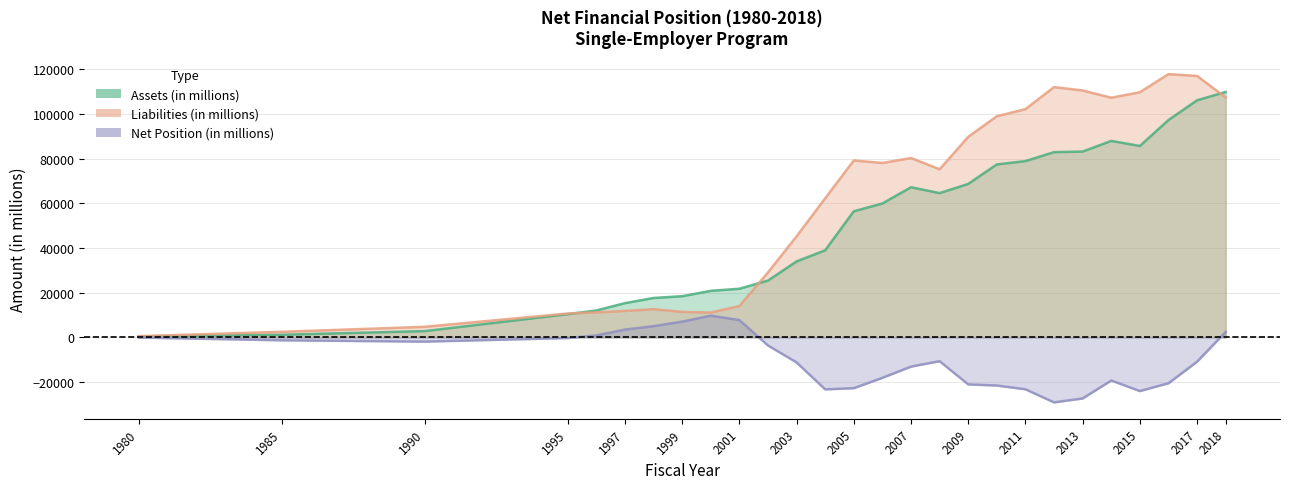

Reading right to left, list all the values displayed in this chart.

Assets (in millions): 2018=109941.0	2017=106196.0	2016=97342.0	2015=85735.0	2014=88013.0	2013=83227.0	2012=82973.0	2011=78960.0	2010=77463.0	2009=68736.0	2008=64612.0	2007=67241.0	2006=59972.0	2005=56470.0	2004=38993.0	2003=34016.0	2002=25430.0	2001=21768.0	2000=20830.0	1999=18431.0	1998=17631.0	1997=15314.0	1996=12043.0	1995=10371.0	1990=2797.0	1985=1155.0	1980=429.5
Liabilities (in millions): 2018=107502.0	2017=117110.0	2016=117922.0	2015=109800.0	2014=107351.0	2013=110608.0	2012=112115.0	2011=102226.0	2010=99057.0	2009=89813.0	2008=75290.0	2007=80352.0	2006=78114.0	2005=79246.0	2004=62298.0	2003=45254.0	2002=29068.0	2001=14036.0	2000=11126.0	1999=11393.0	1998=12619.0	1997=11833.0	1996=11174.0	1995=10686.0	1990=4710.0	1985=2480.3	1980=524.1
Net Position (in millions): 2018=2439.0	2017=-10914.0	2016=-20580.0	2015=-24065.0	2014=-19338.0	2013=-27381.0	2012=-29142.0	2011=-23266.0	2010=-21594.0	2009=-21077.0	2008=-10678.0	2007=-13111.0	2006=-18142.0	2005=-22776.0	2004=-23305.0	2003=-11238.0	2002=-3638.0	2001=7732.0	2000=9704.0	1999=7038.0	1998=5012.0	1997=3481.0	1996=869.0	1995=-315.0	1990=-1913.0	1985=-1325.3	1980=-94.6